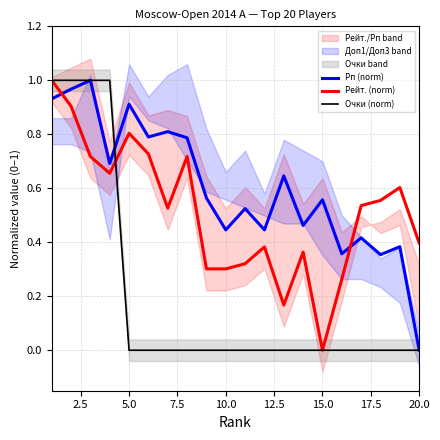

How many intersections are there between Рейт. (norm) and Рп (norm)?

2